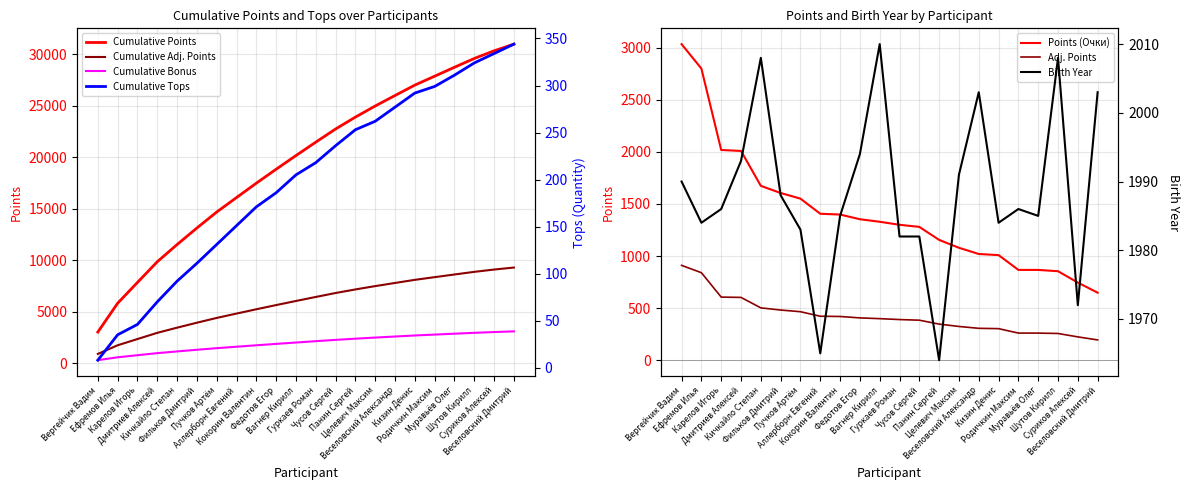

At which label is Очки closest to 552?

Кичкайло Степан